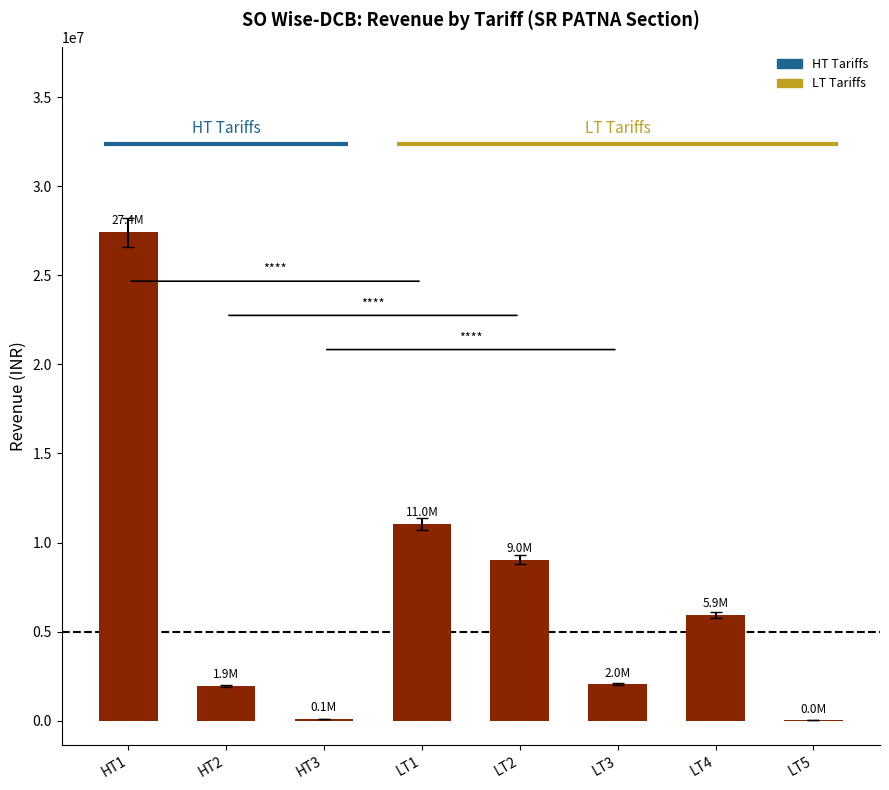

What is the sum of all values?

57492905.8